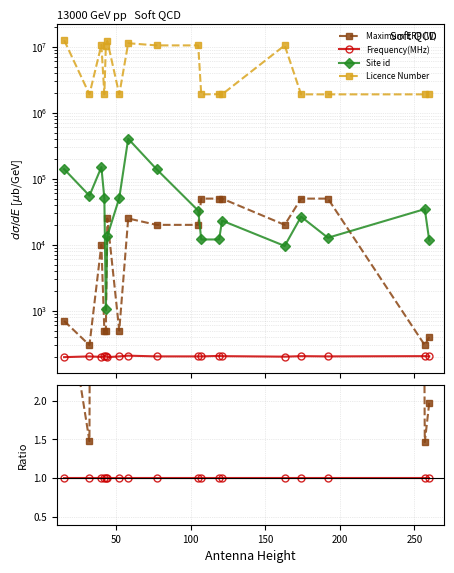

True or false: Licence Number and Site id cross at least once.

False